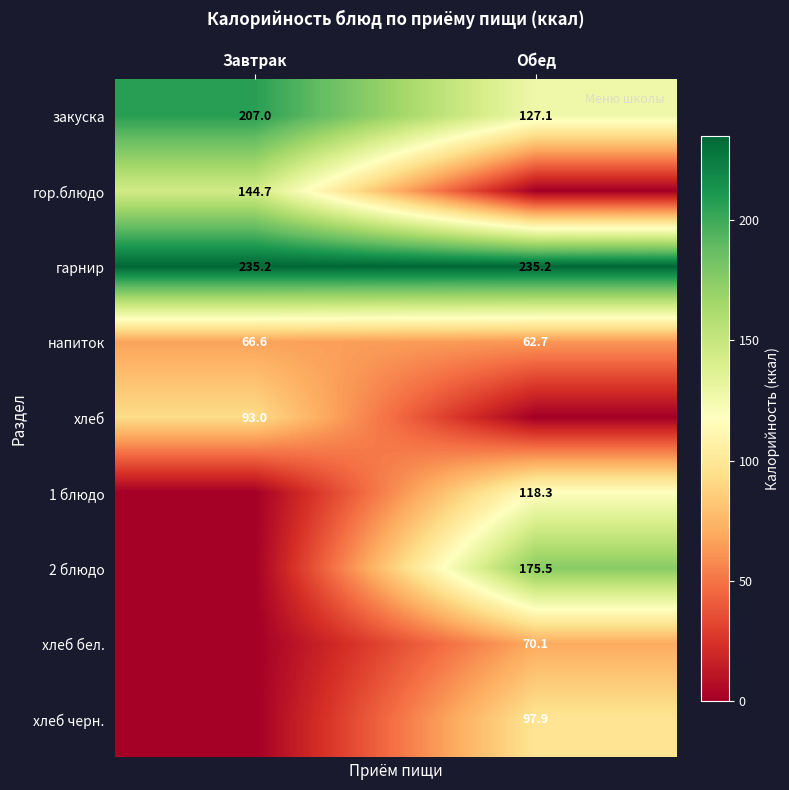

At how many categories does at least one series exceed 15?

2